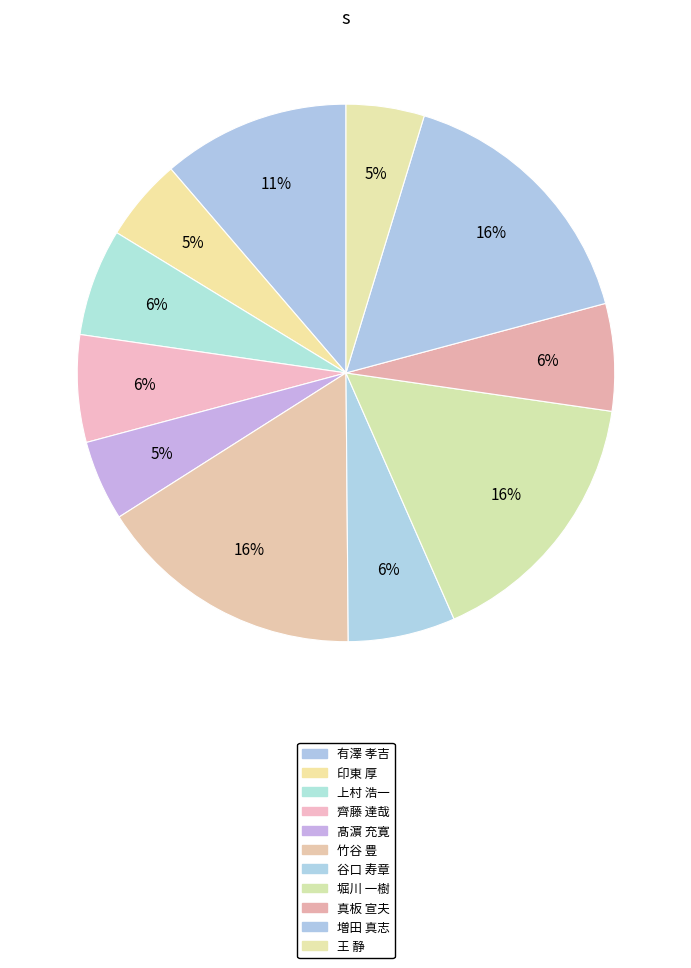

Is it true that 竹谷 豊 is 16% of the pie?

True